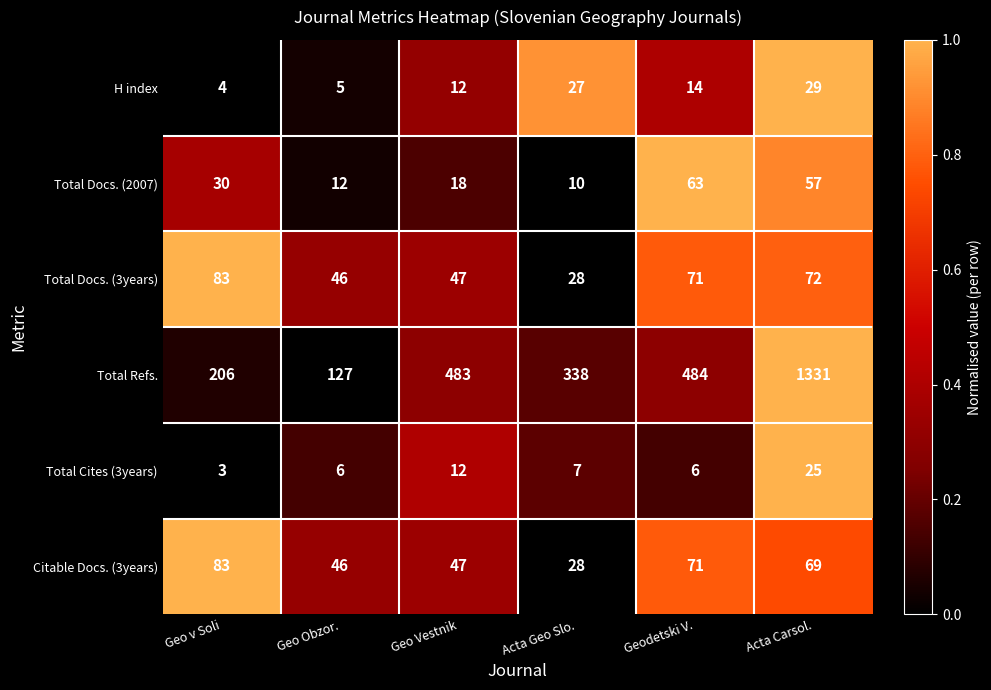

Read the H index value at Acta Geo Slo., to the nearest 5.

25